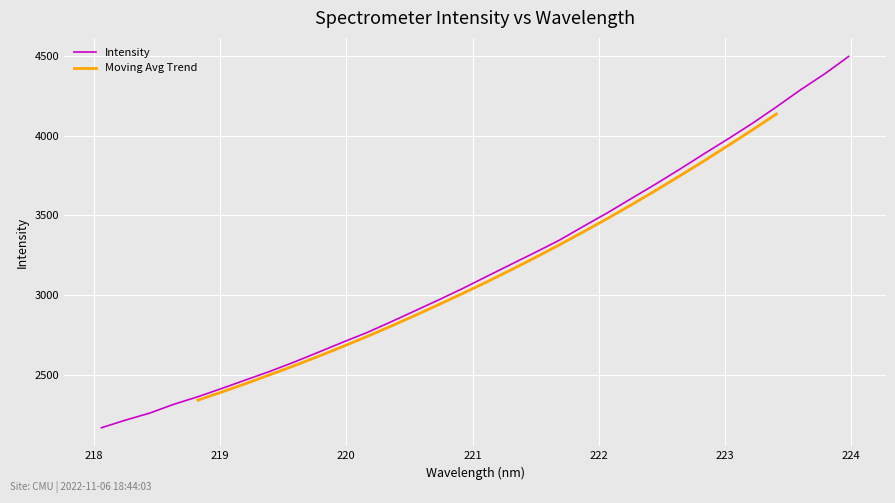

What is the highest value of the Intensity series?

4496.4